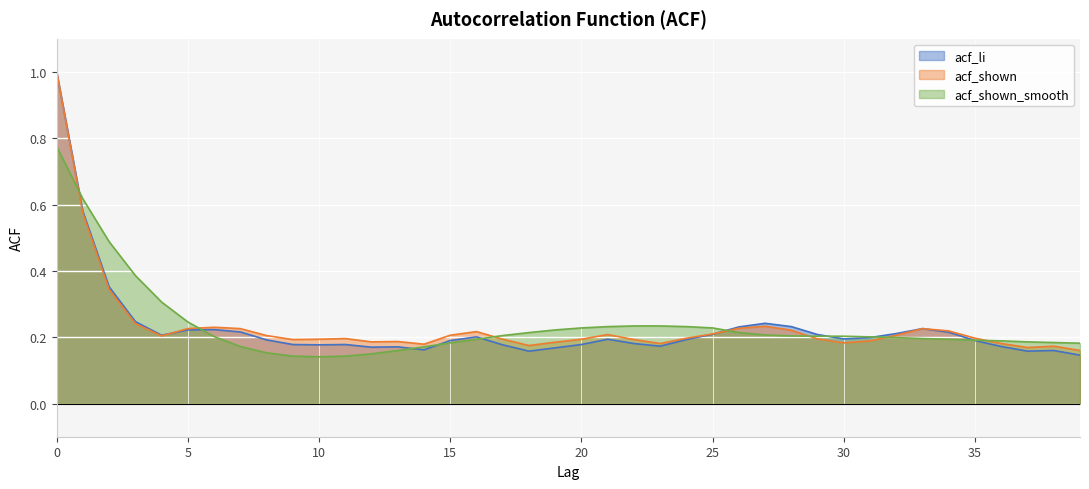

How many times do acf_li and acf_shown cross each other?

2